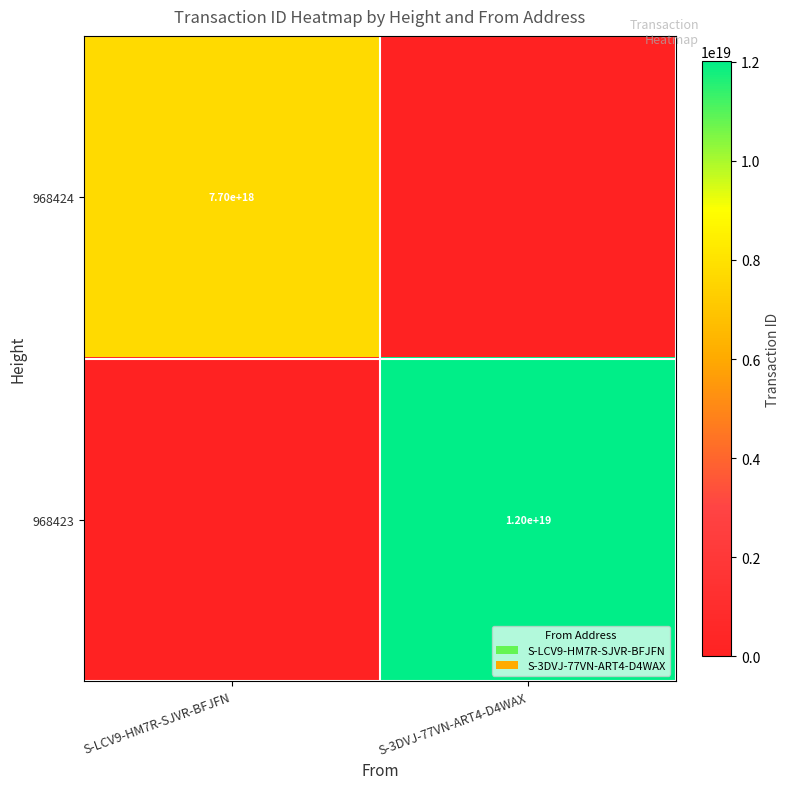

What is the spread (max minus min) of values at S-3DVJ-77VN-ART4-D4WAX?

12018685898208602112